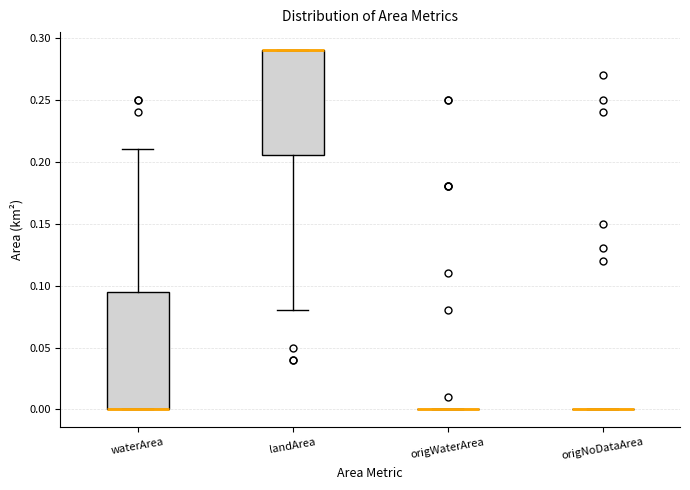

Reading left to right, transcribe this box plot: for each box, give where its median line is, the range the box spans, and where its two whiskers end, as read against the y-axis. The values are not printed on the chart, so give them approximately, as read against the axis.

waterArea: median 0.000 (drawn on the box's lower edge), box 0.000 to 0.095, whiskers 0.000 to 0.210
landArea: median 0.290 (drawn on the box's upper edge), box 0.205 to 0.290, whiskers 0.080 to 0.290
origWaterArea: box collapsed to a line at 0.000, whiskers 0.000 to 0.000
origNoDataArea: box collapsed to a line at 0.000, whiskers 0.000 to 0.000